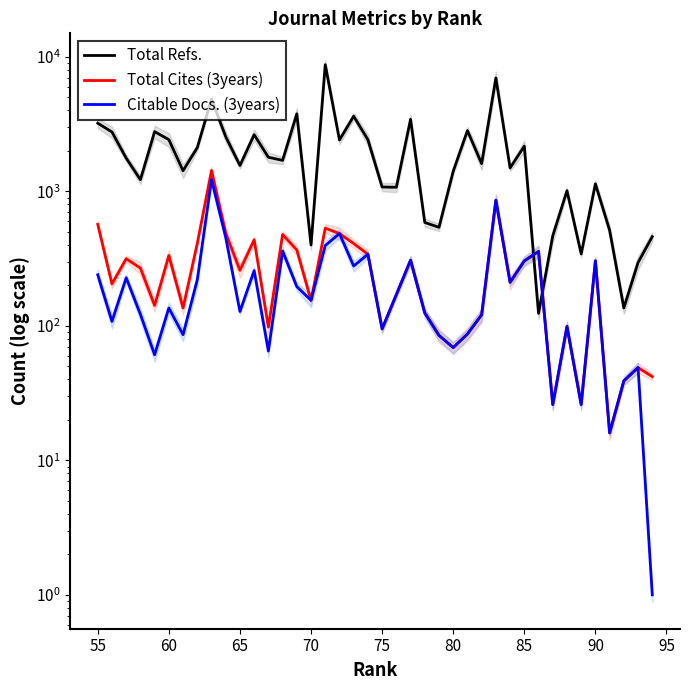

Does the chart have visible grid lines?

No